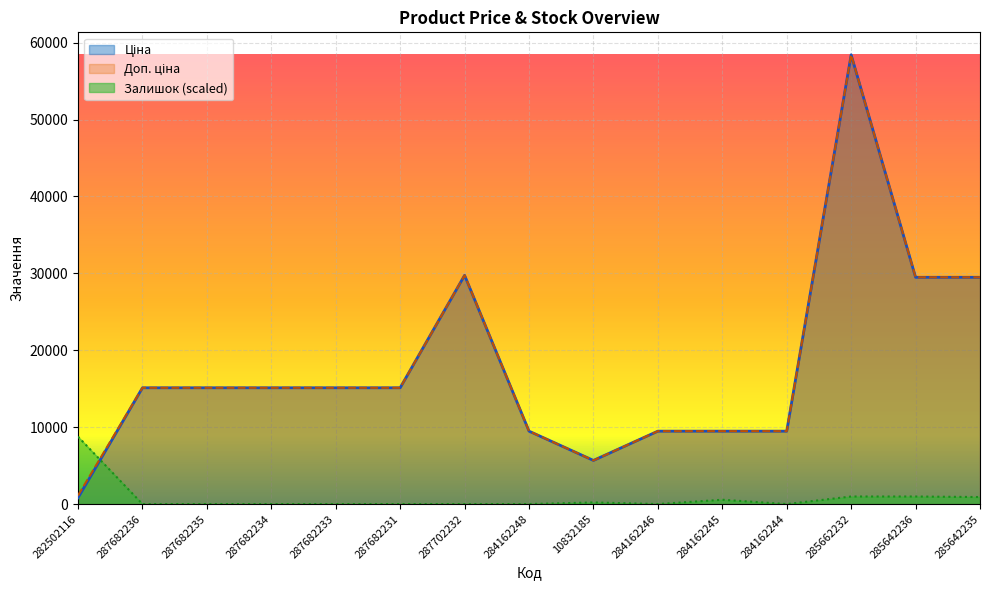

What is the lowest value of the Ціна series?

818.5